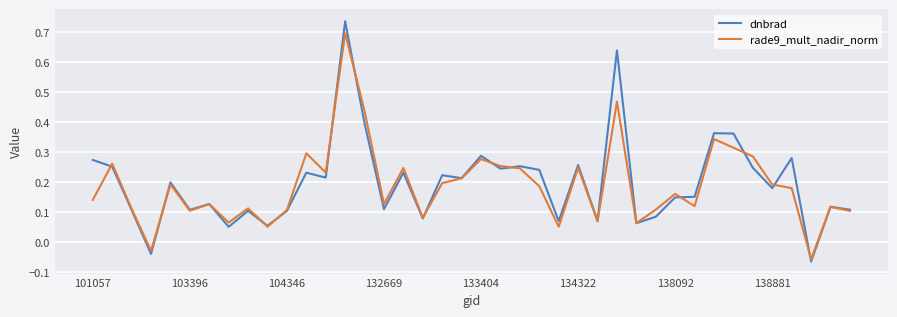

Which series has the largest range (max minus min)?

dnbrad